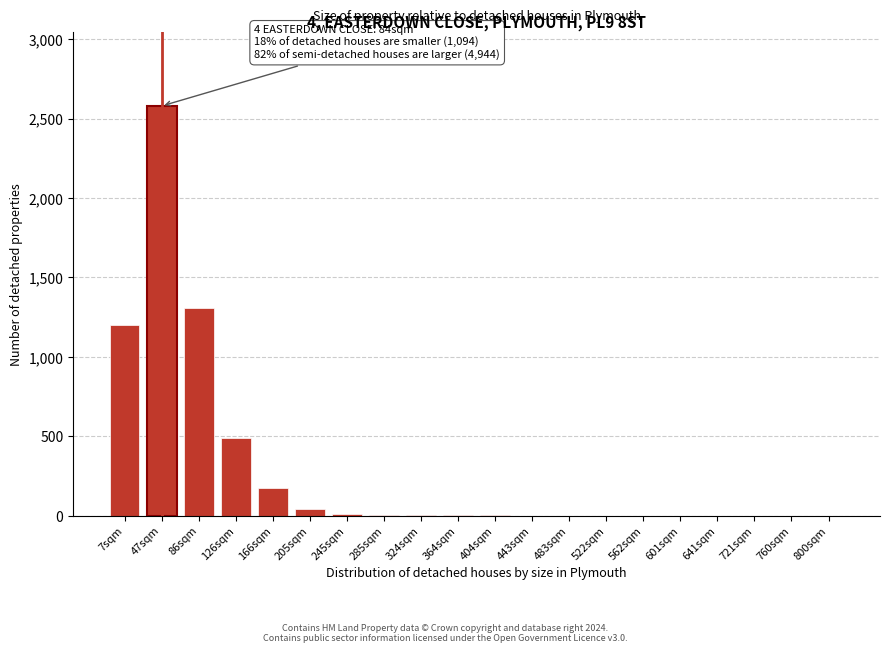

True or false: the data shows 608 at 86sqm.

False